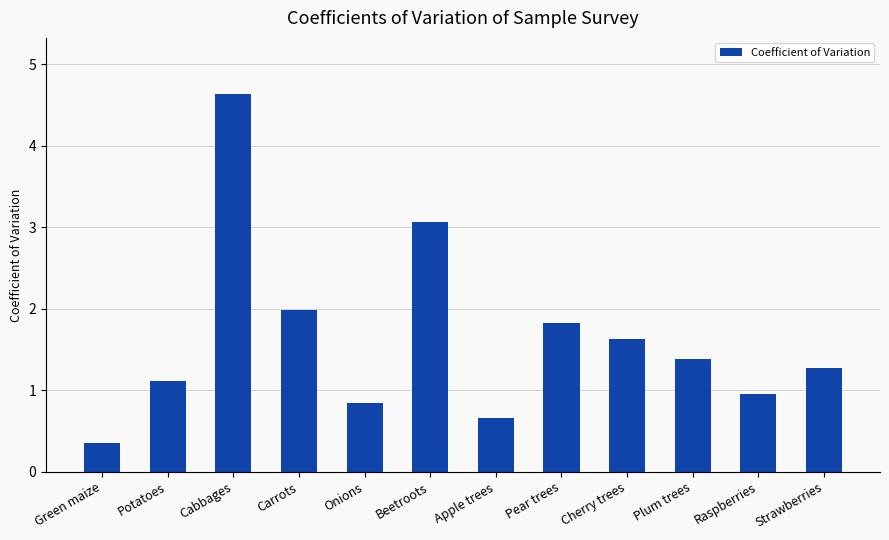

At which label is the value closest to 2?

Carrots